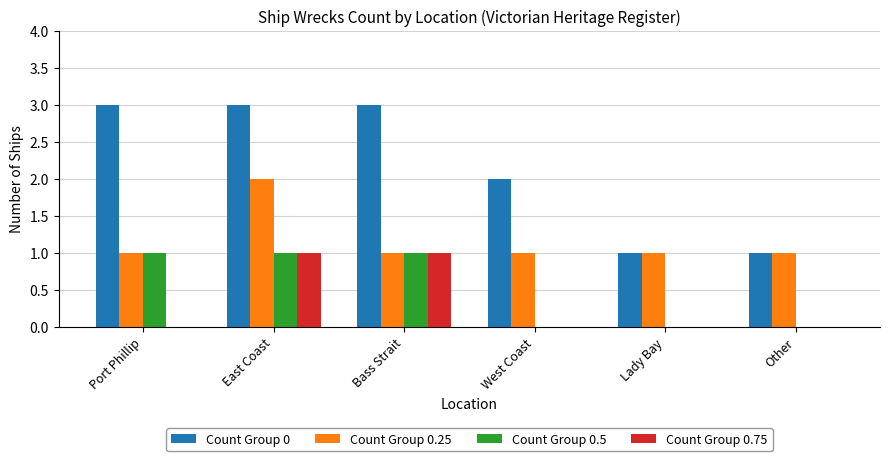

Between West Coast and Lady Bay, which series saw the biggest shift?

Count Group 0